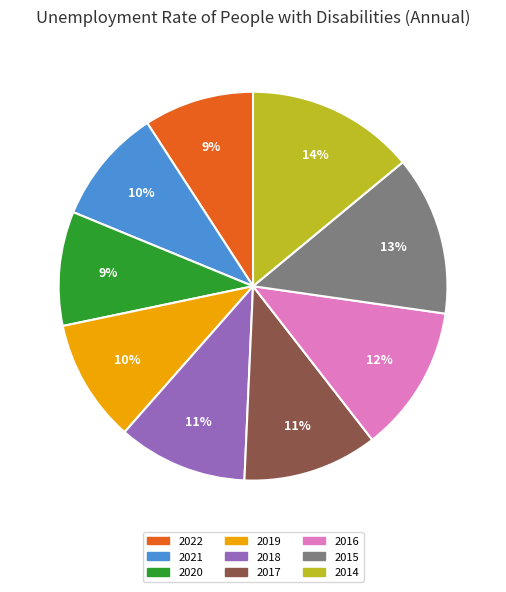

Which slice is the largest?

2014